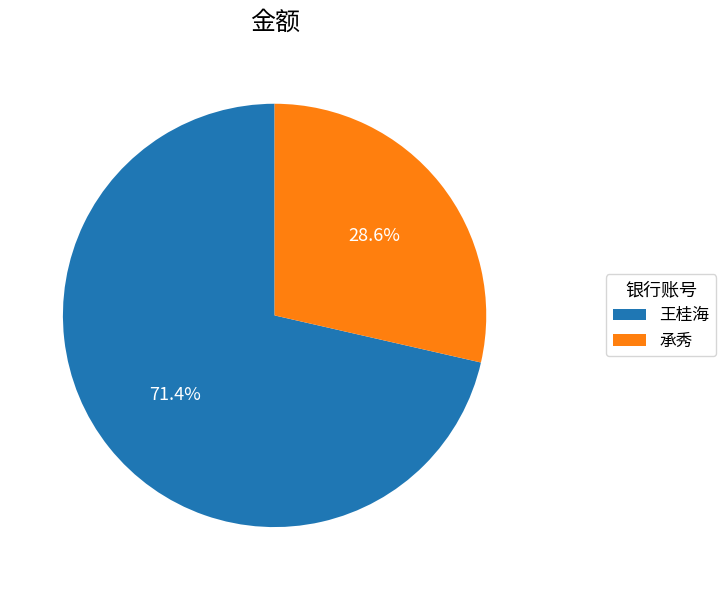

What is the largest slice in the pie chart?

王桂海